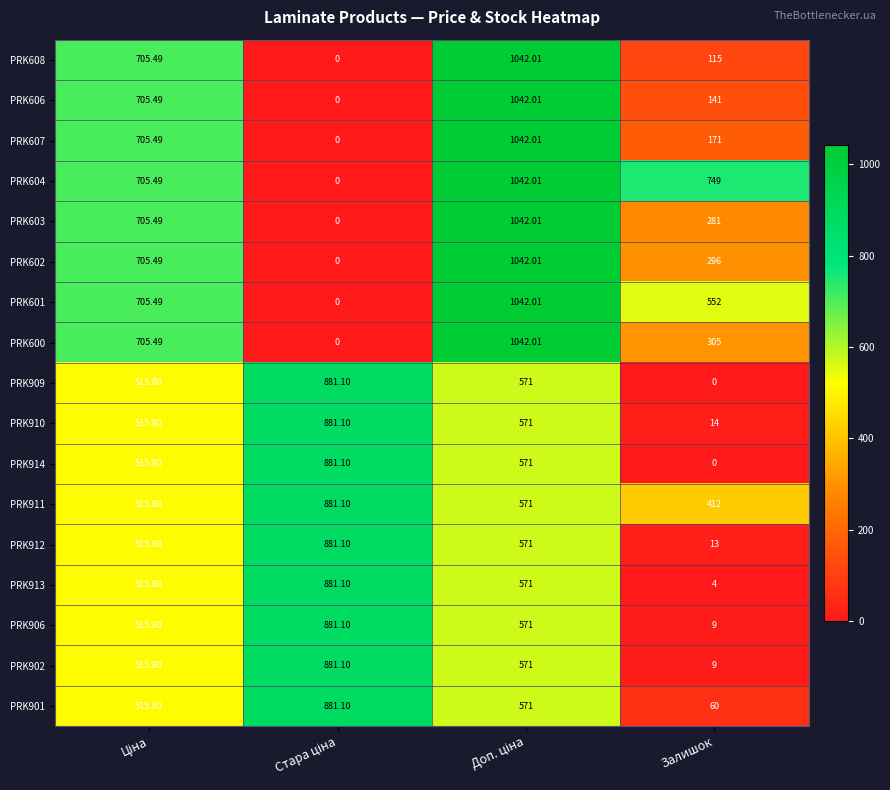

Which category has the lowest value in the PRK913 series?

Залишок